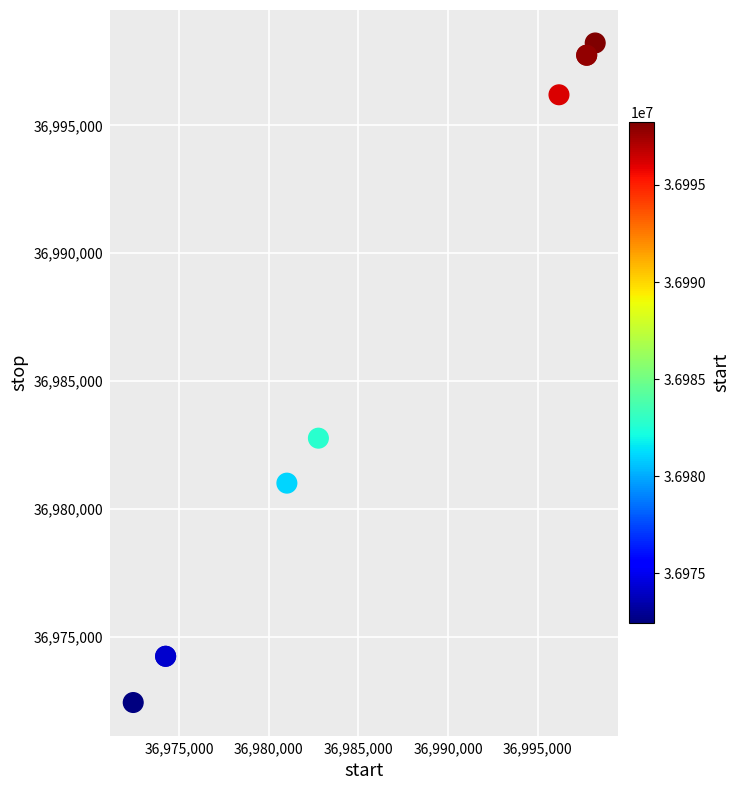

What Y value in the scatter plot is closest to 36985329?

36982772